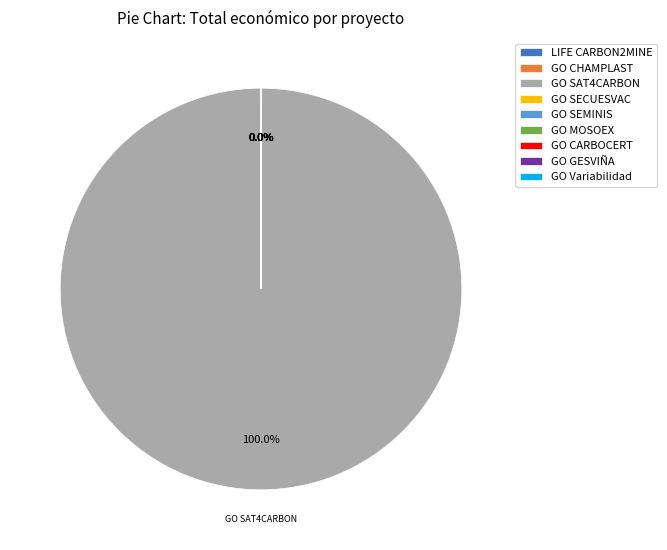

What is the majority slice?

GO SAT4CARBON